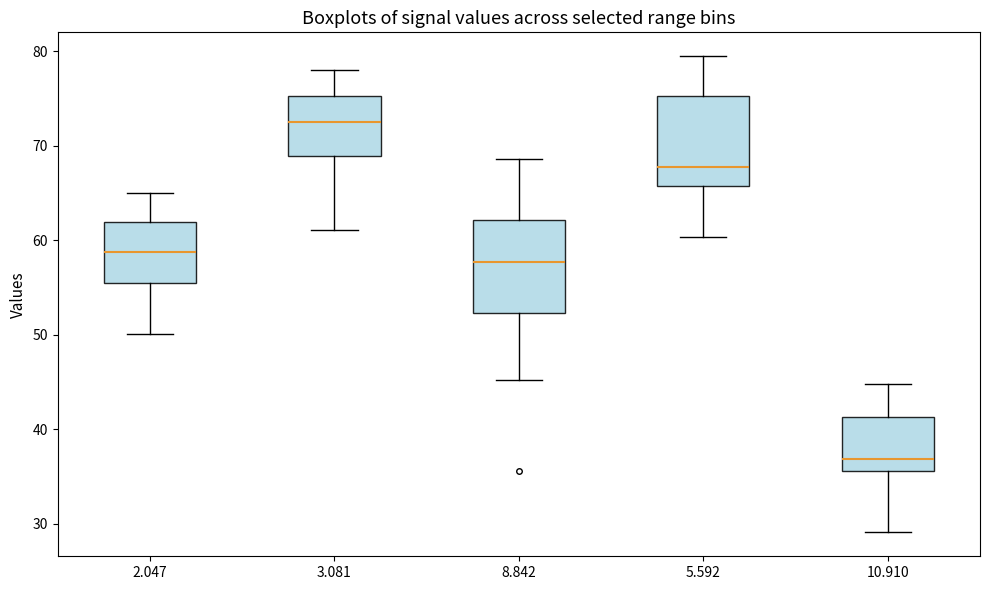

Reading left to right, transcribe this box plot: for each box, give where its median line is, the range the box spans, and where its two whiskers end, as read against the y-axis. The values are not printed on the chart, so give them approximately, as read against the axis.

2.047: median 59, box 56 to 62, whiskers 50 to 65
3.081: median 73, box 69 to 75, whiskers 61 to 78
8.842: median 58, box 52 to 62, whiskers 45 to 69
5.592: median 68, box 66 to 75, whiskers 60 to 80
10.910: median 37, box 36 to 41, whiskers 29 to 45